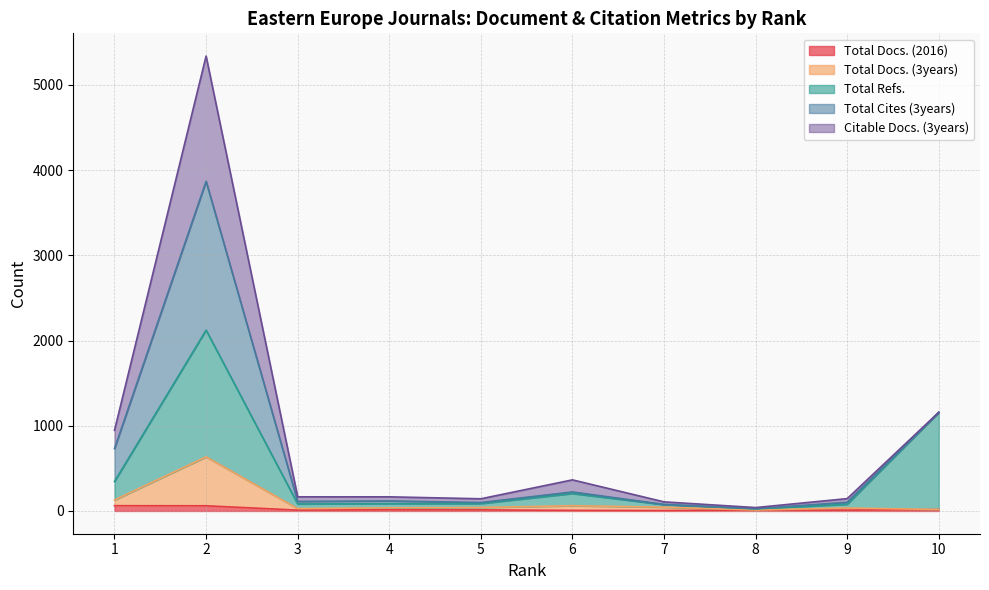

At which category is the sum across all series the highest?

2